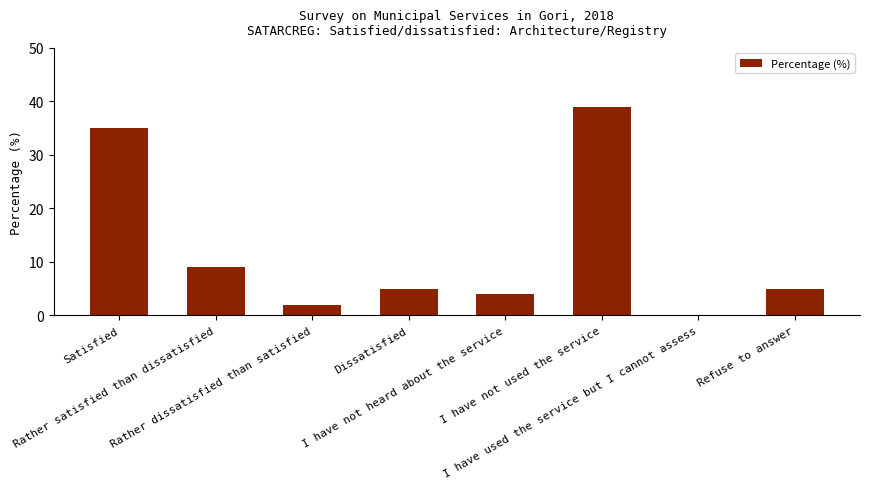

Where is the data nearest to the value 19?

Rather satisfied than dissatisfied